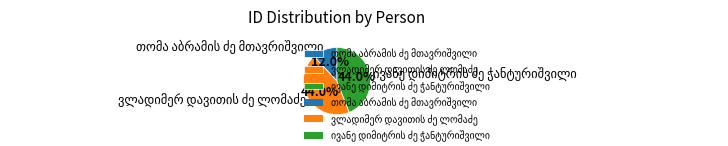

Is there any slice that represents more than half of the pie?

No